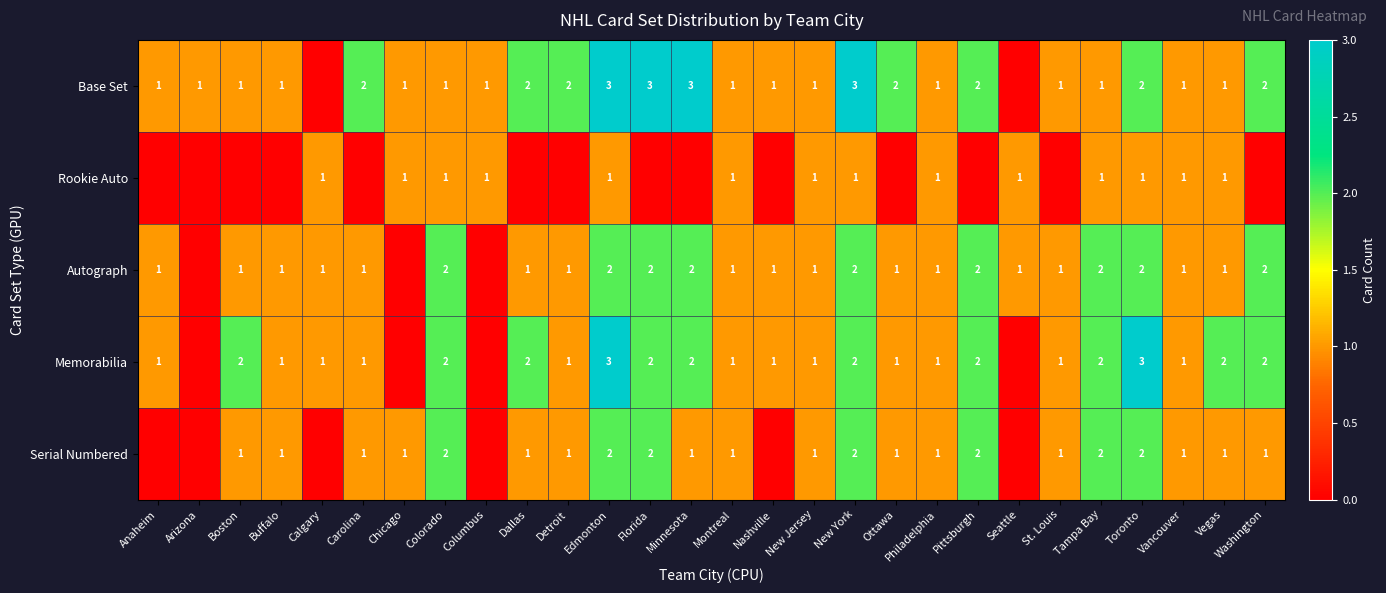

Is it true that Serial Numbered equals 1 at Vancouver?

True